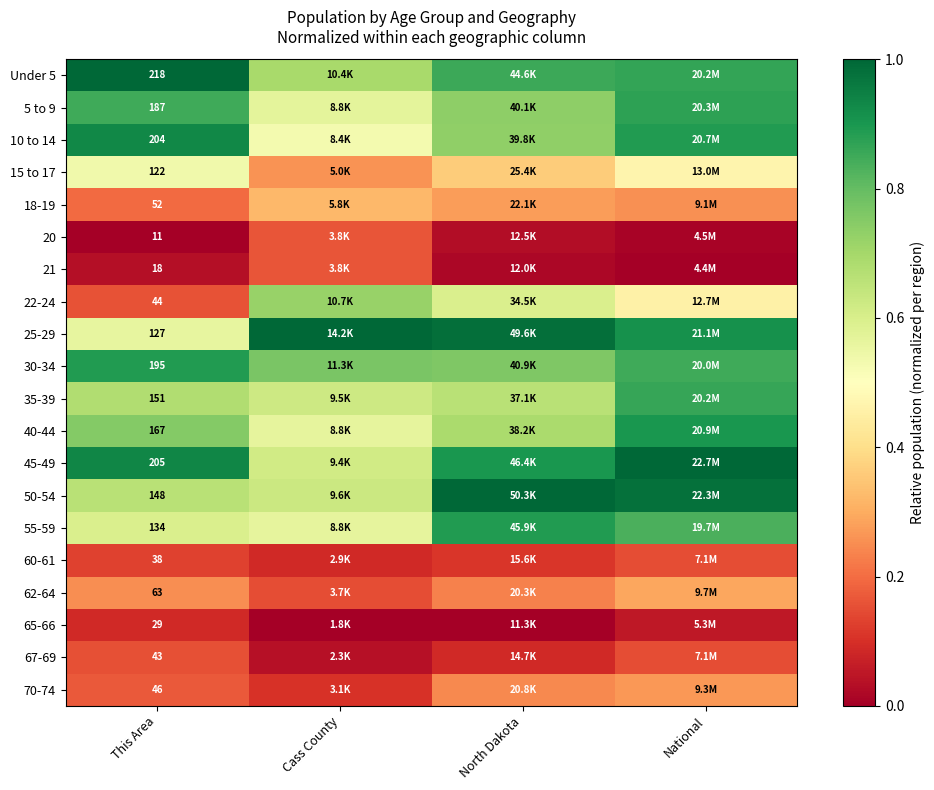

Is the value of 67-69 at North Dakota greater than the value of 62-64 at North Dakota?

No